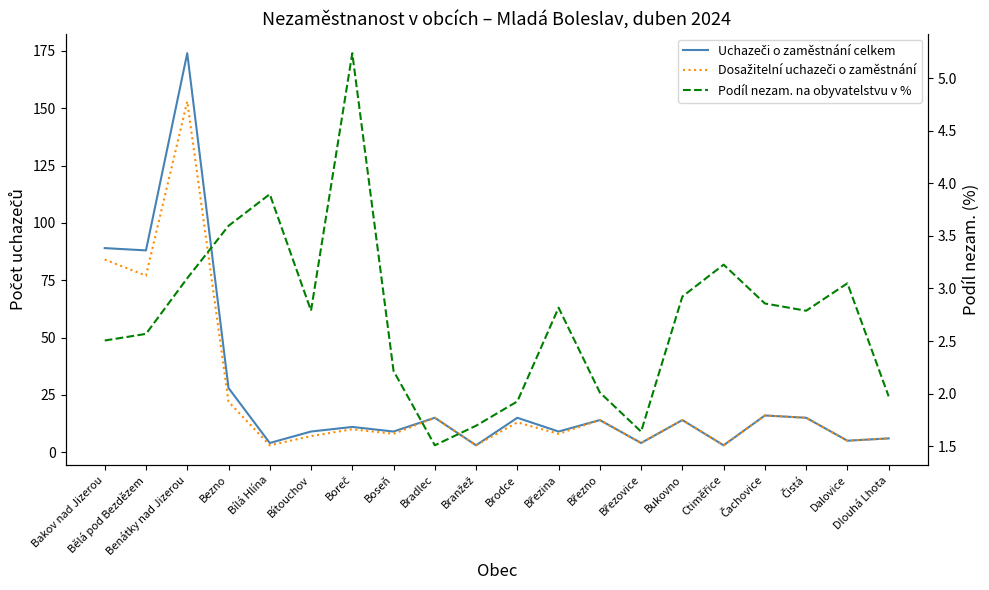

Reading left to right, what are all the values shown in this chart?

Uchazeči o zaměstnání celkem: 89.0	88.0	174.0	28.0	4.0	9.0	11.0	9.0	15.0	3.0	15.0	9.0	14.0	4.0	14.0	3.0	16.0	15.0	5.0	6.0
Dosažitelní uchazeči o zaměstnání: 84.0	77.0	153.0	22.0	3.0	7.0	10.0	8.0	15.0	3.0	13.0	8.0	14.0	4.0	14.0	3.0	16.0	15.0	5.0	6.0
Podíl nezam. na obyvatelstvu v %: 2.5	2.6	3.1	3.6	3.9	2.8	5.2	2.2	1.5	1.7	1.9	2.8	2.0	1.6	2.9	3.2	2.9	2.8	3.0	2.0